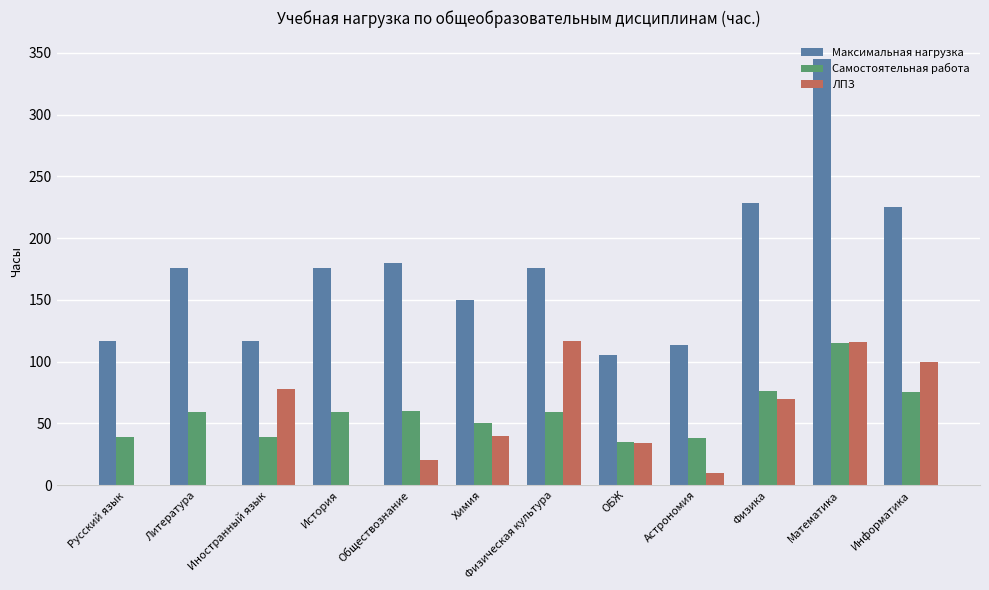

Is it true that Максимальная нагрузка equals 105 at ОБЖ?

True